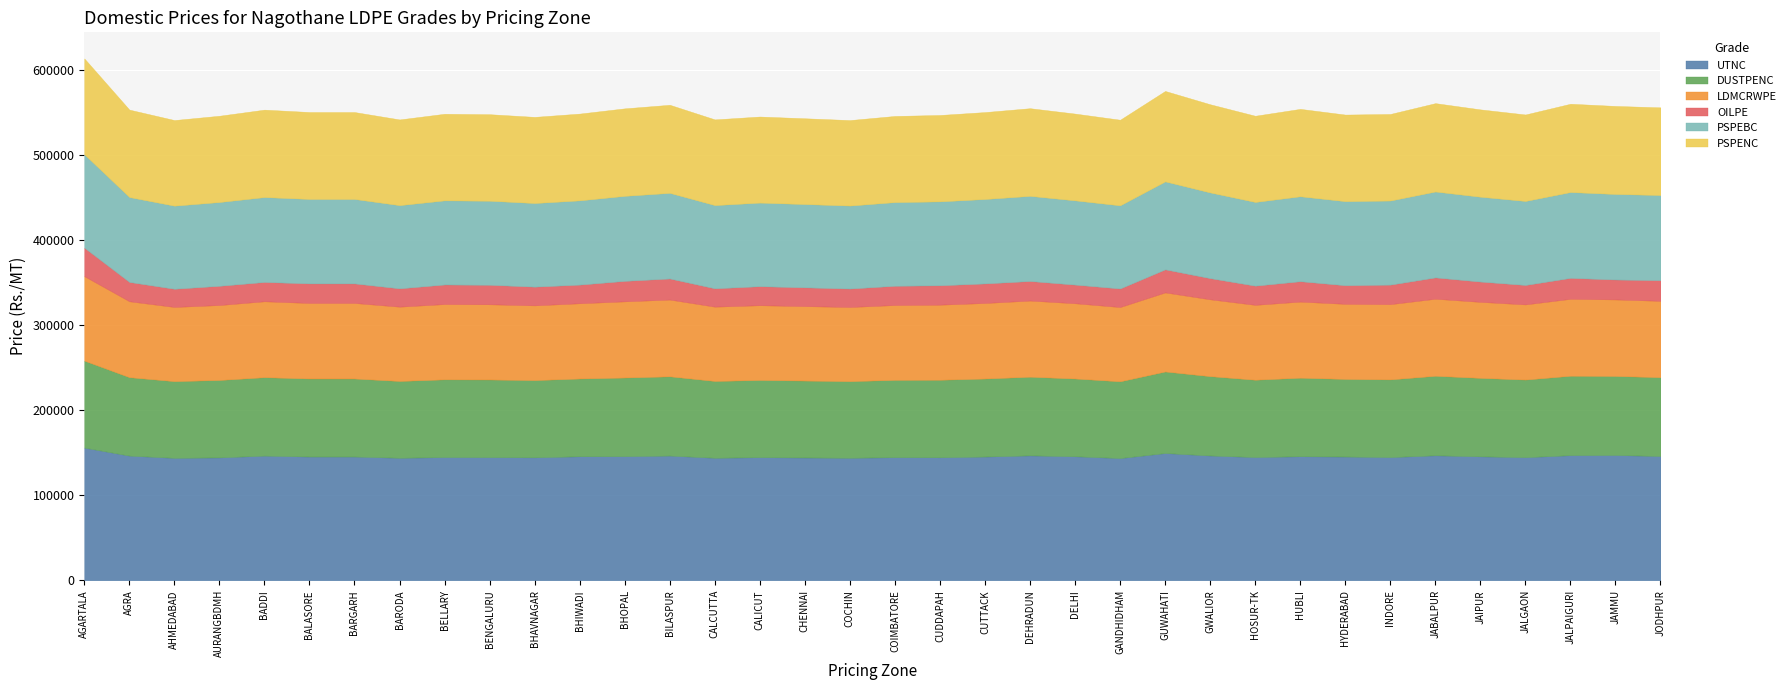

Between BADDI and JAMMU, which series saw the biggest shift?

UTNC